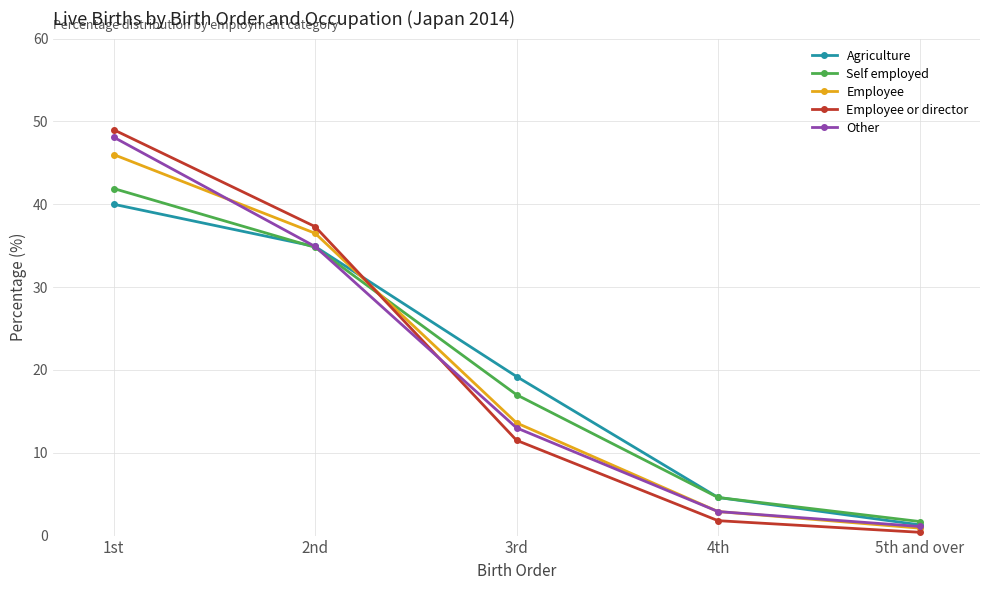

Reading left to right, list all the values displayed in this chart.

Agriculture: 1st=40.0	2nd=34.9	3rd=19.2	4th=4.6	5th and over=1.3
Self employed: 1st=41.9	2nd=34.8	3rd=17.0	4th=4.6	5th and over=1.7
Employee: 1st=46.0	2nd=36.5	3rd=13.6	4th=2.9	5th and over=0.9
Employee or director: 1st=49.0	2nd=37.3	3rd=11.5	4th=1.8	5th and over=0.4
Other: 1st=48.1	2nd=34.9	3rd=13.0	4th=2.9	5th and over=1.1